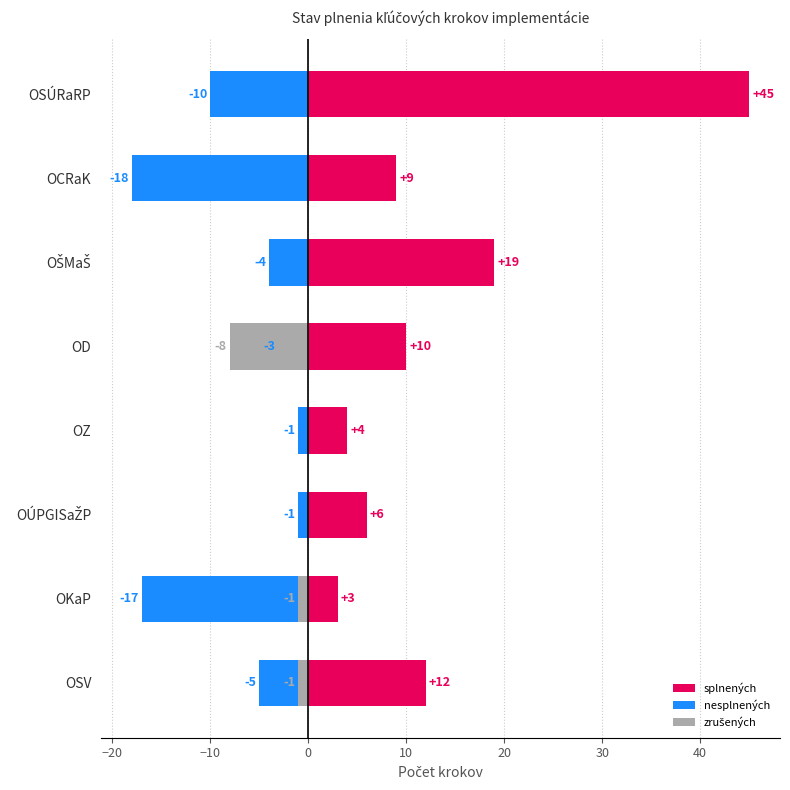

What is the value of the nesplnených bar at the 6th from the left?

-4